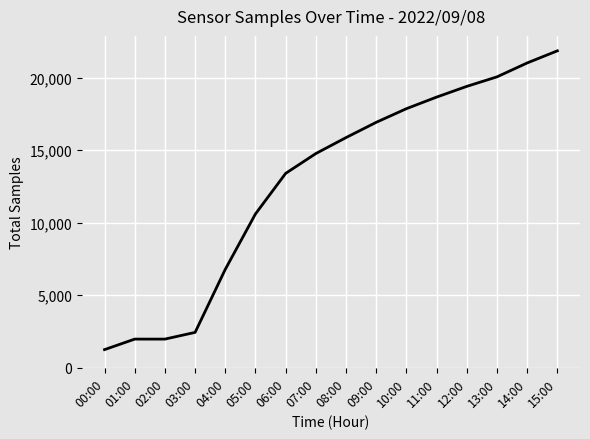

What is the difference between the values at 09:00 and 03:00?

14481